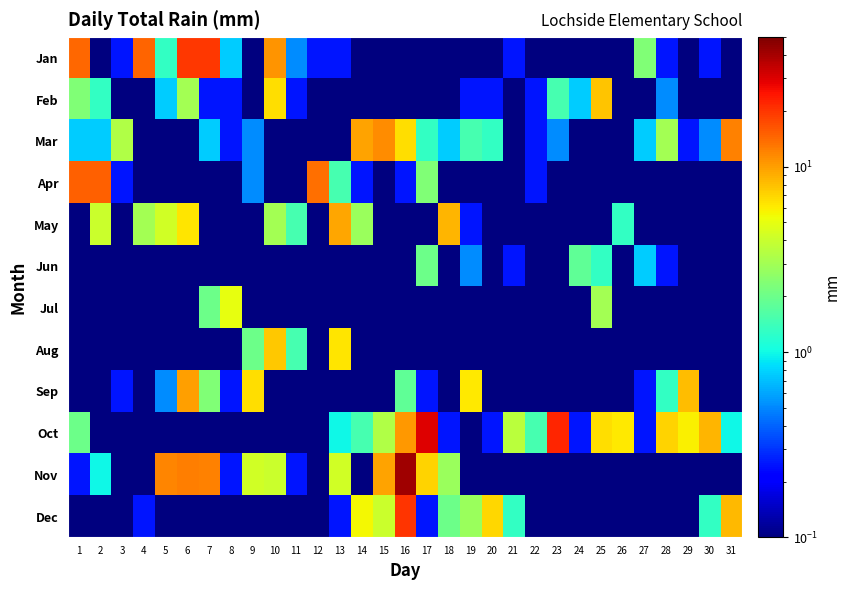

Which series has the widest spread of values?

Nov